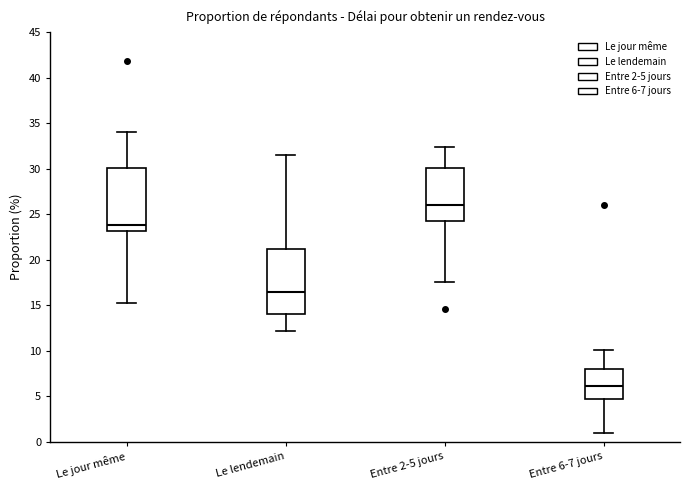

Where is the upper edge of the box for Le lendemain on the y-axis? The values are not printed on the chart, so give them approximately, as read against the axis.

21.0